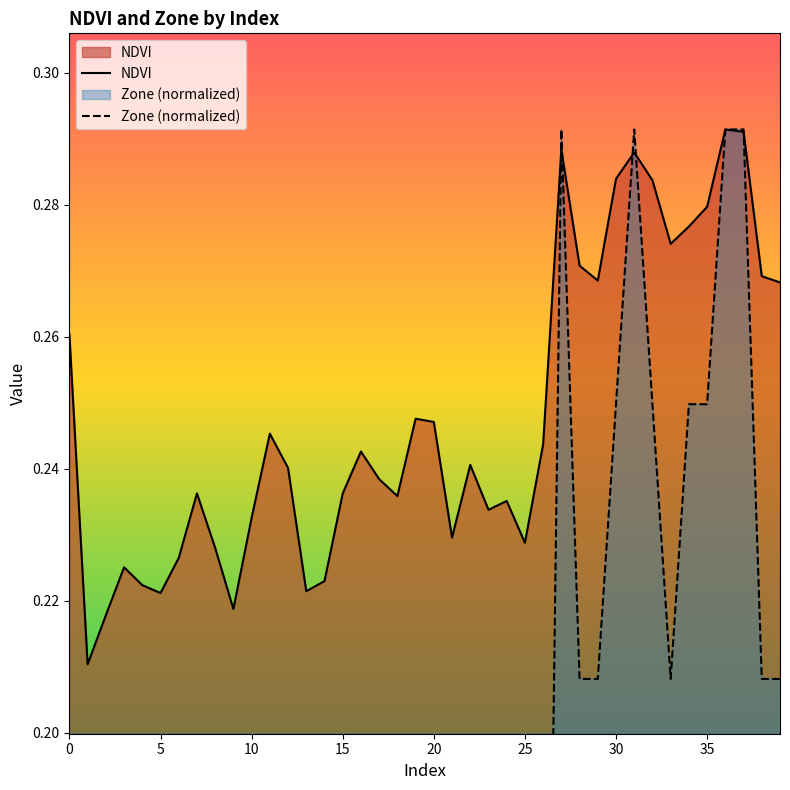

What is the total value across all series at 15?

0.2